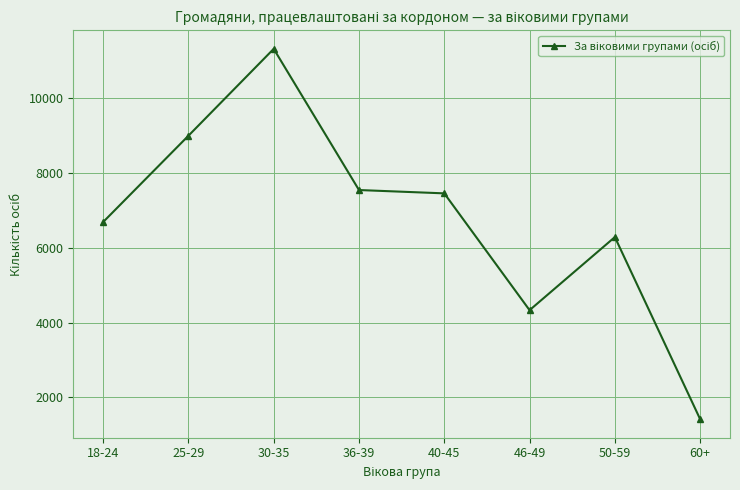

True or false: the data has more than 0 interior local peaks.

True